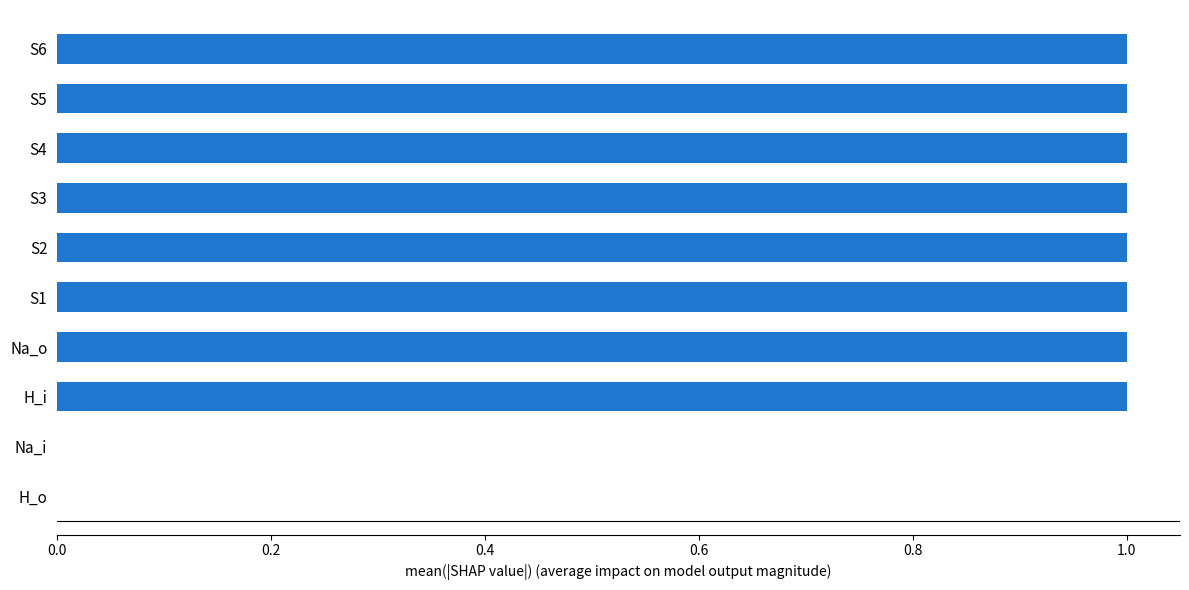

How many distinct data groups are displayed?

1